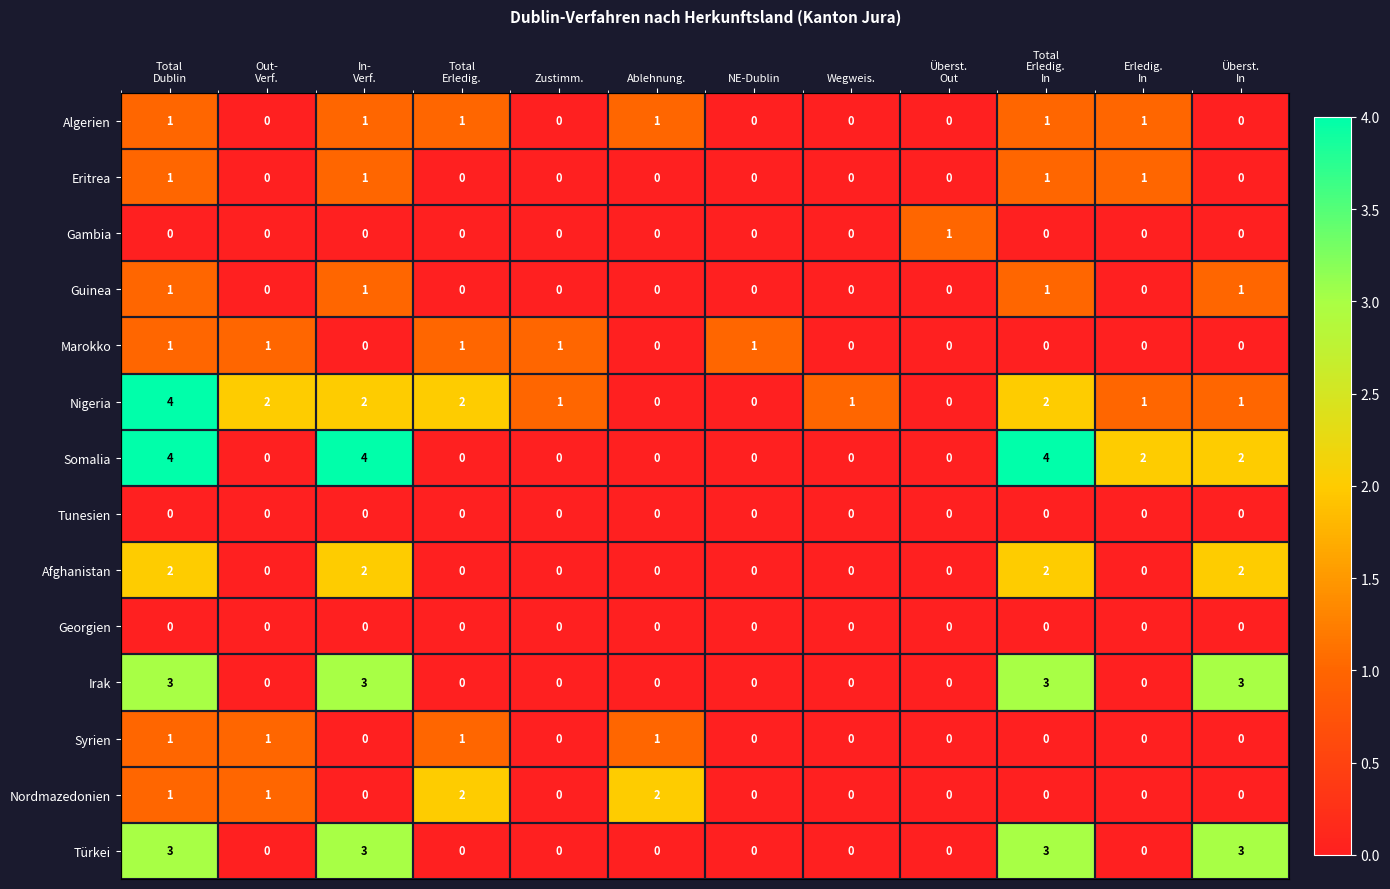

At how many categories does at least one series exceed 0?

12